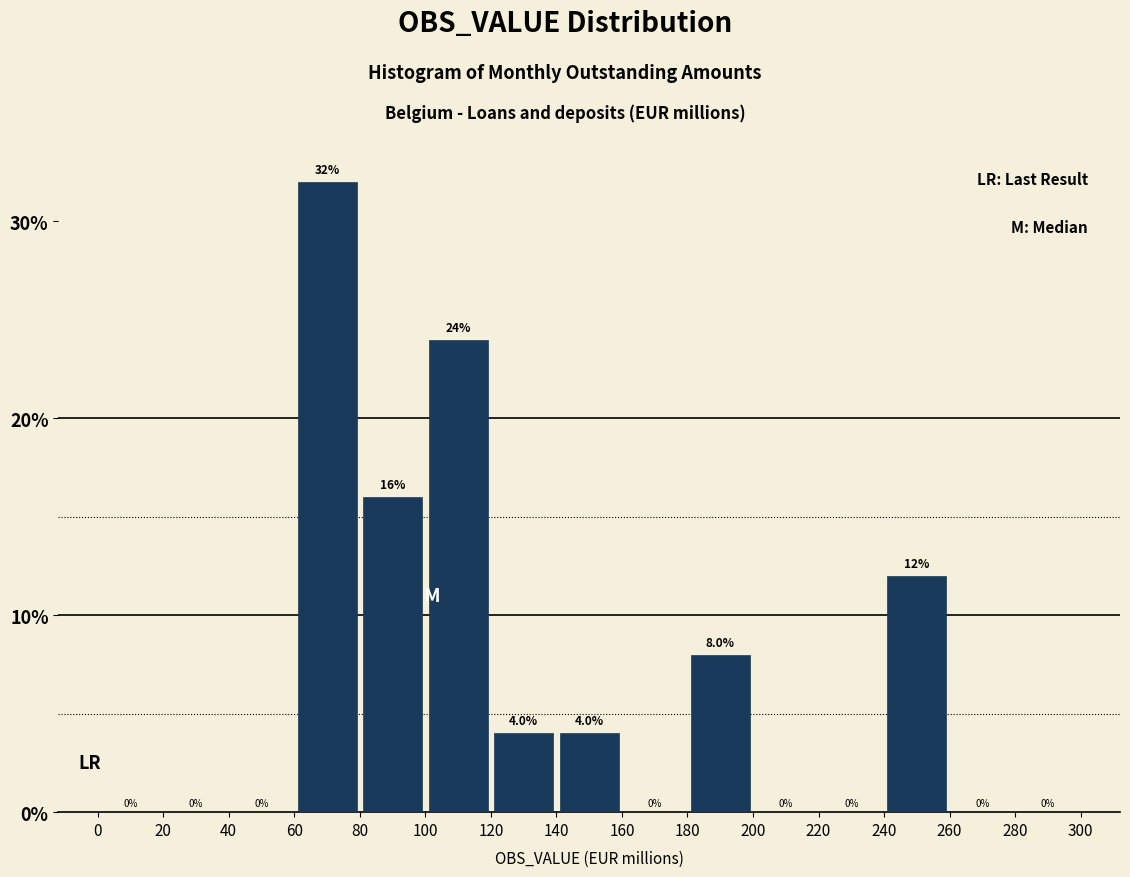

Reading left to right, list every bar in this chart as the range it spans on the x-axis followed by its height.

0 to 20: 0.0
20 to 40: 0.0
40 to 60: 0.0
60 to 80: 32.0
80 to 100: 16.0
100 to 120: 24.0
120 to 140: 4.0
140 to 160: 4.0
160 to 180: 0.0
180 to 200: 8.0
200 to 220: 0.0
220 to 240: 0.0
240 to 260: 12.0
260 to 280: 0.0
280 to 300: 0.0